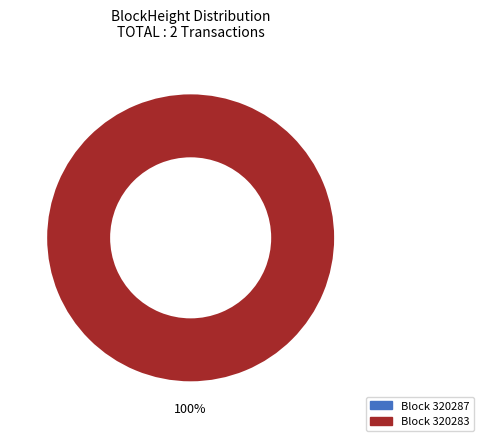

Which slice is the smallest?

320287